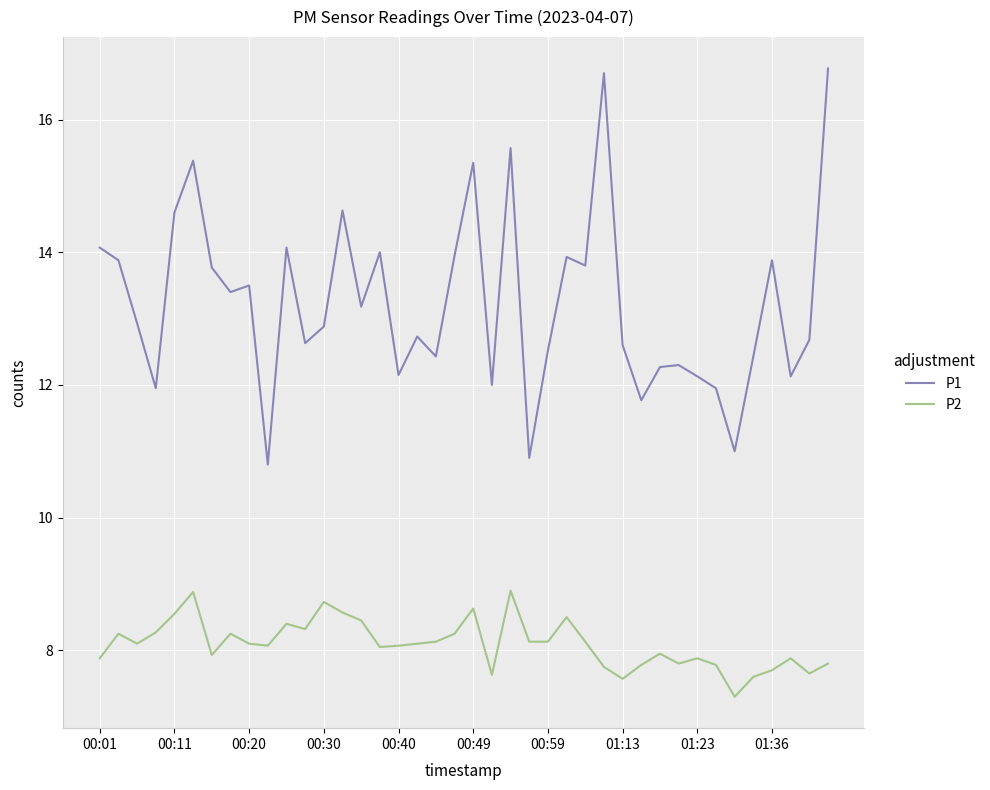

Rank the series by their maximum value, from lowest to highest.

P2, P1